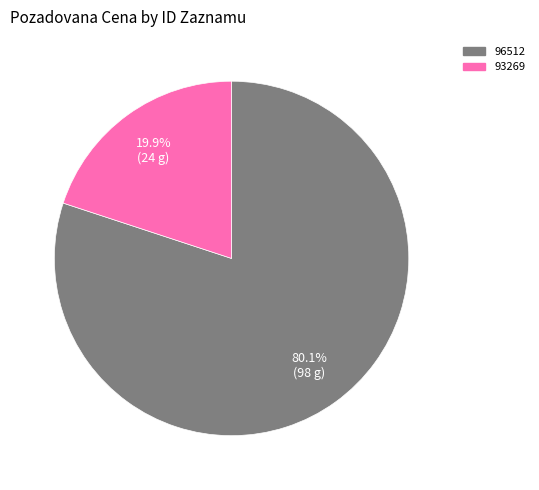

Rank the categories by value from lowest to highest.

93269, 96512